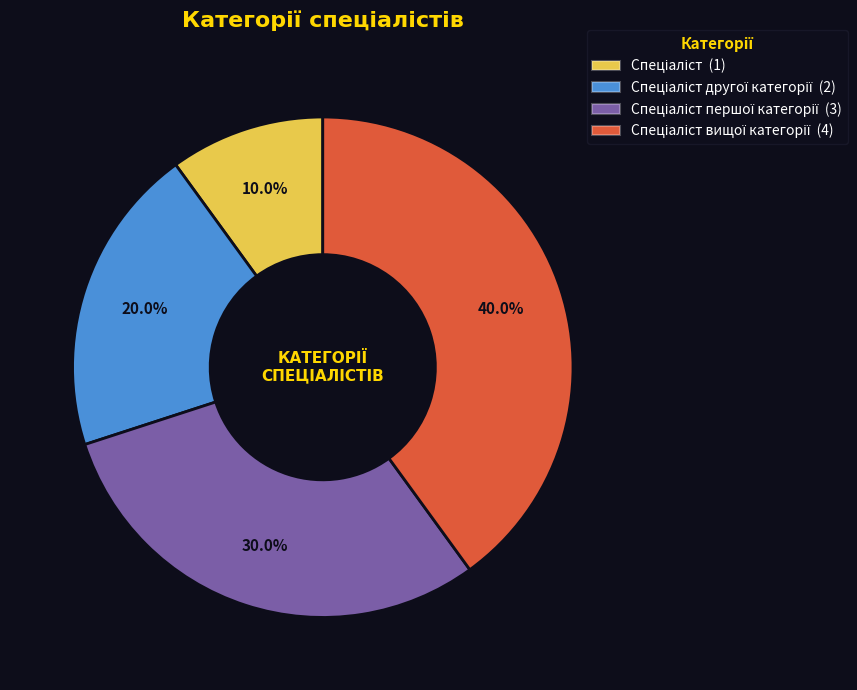

Is there a majority slice in this chart?

No